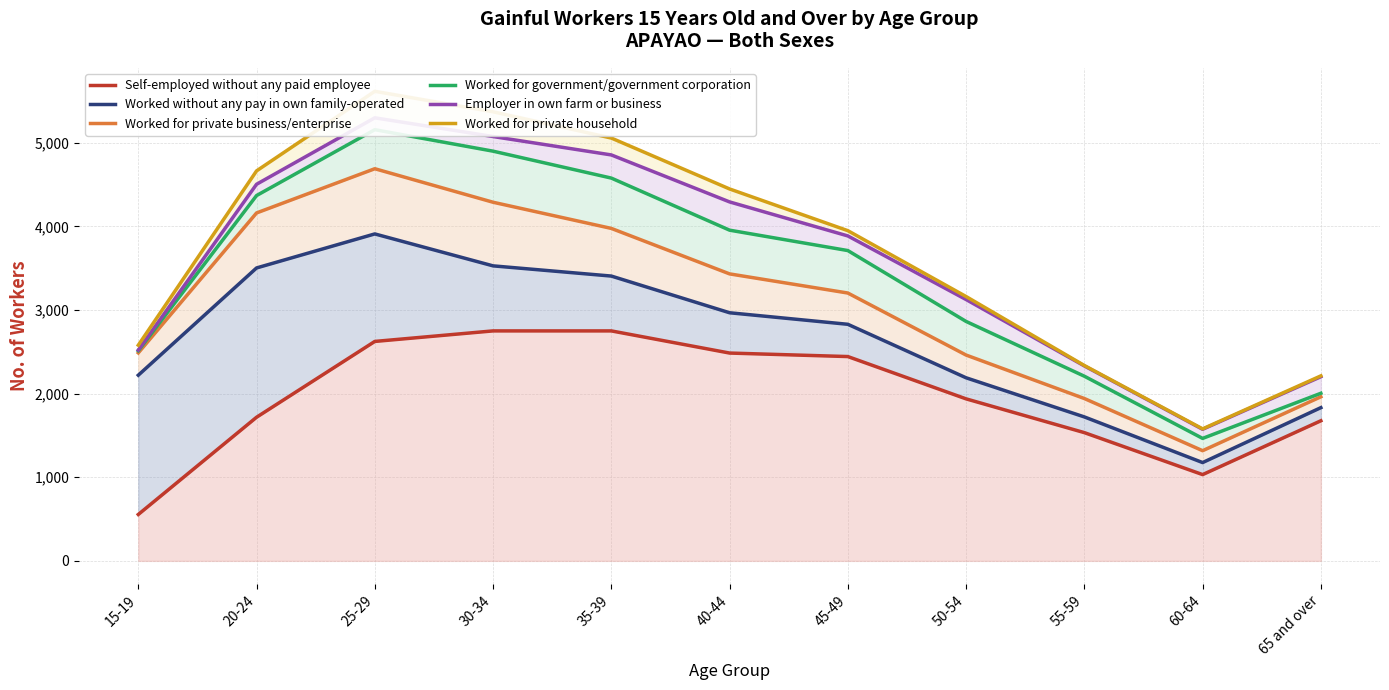

What is the maximum value for Worked for government/government corporation?

5158